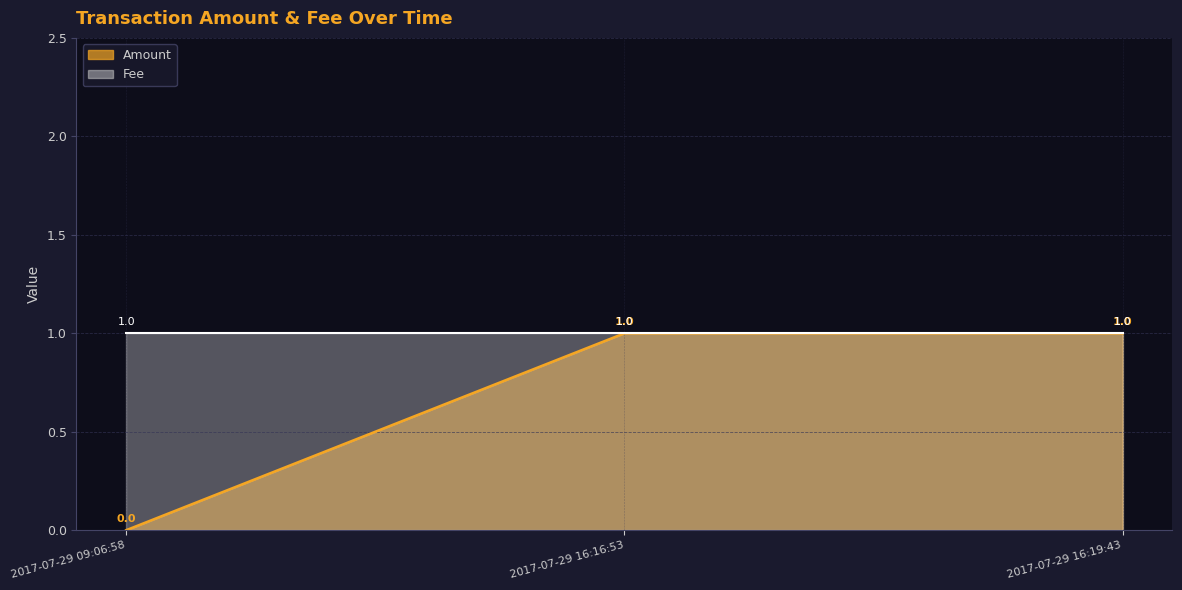

What position from the right is 2017-07-29 09:06:58?

3